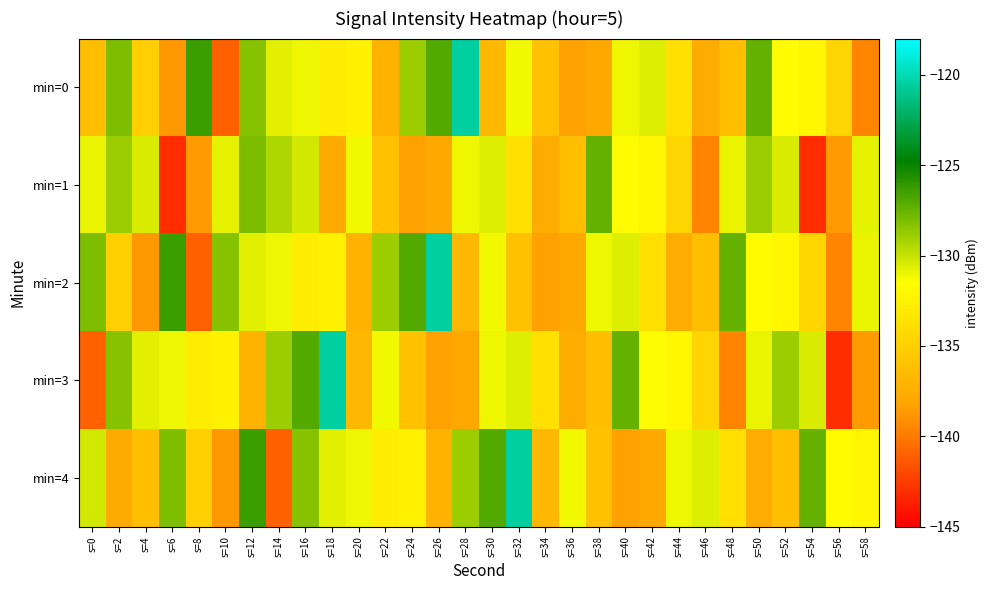

Rank the series by their maximum value, from lowest to highest.

min=1, min=0, min=2, min=3, min=4